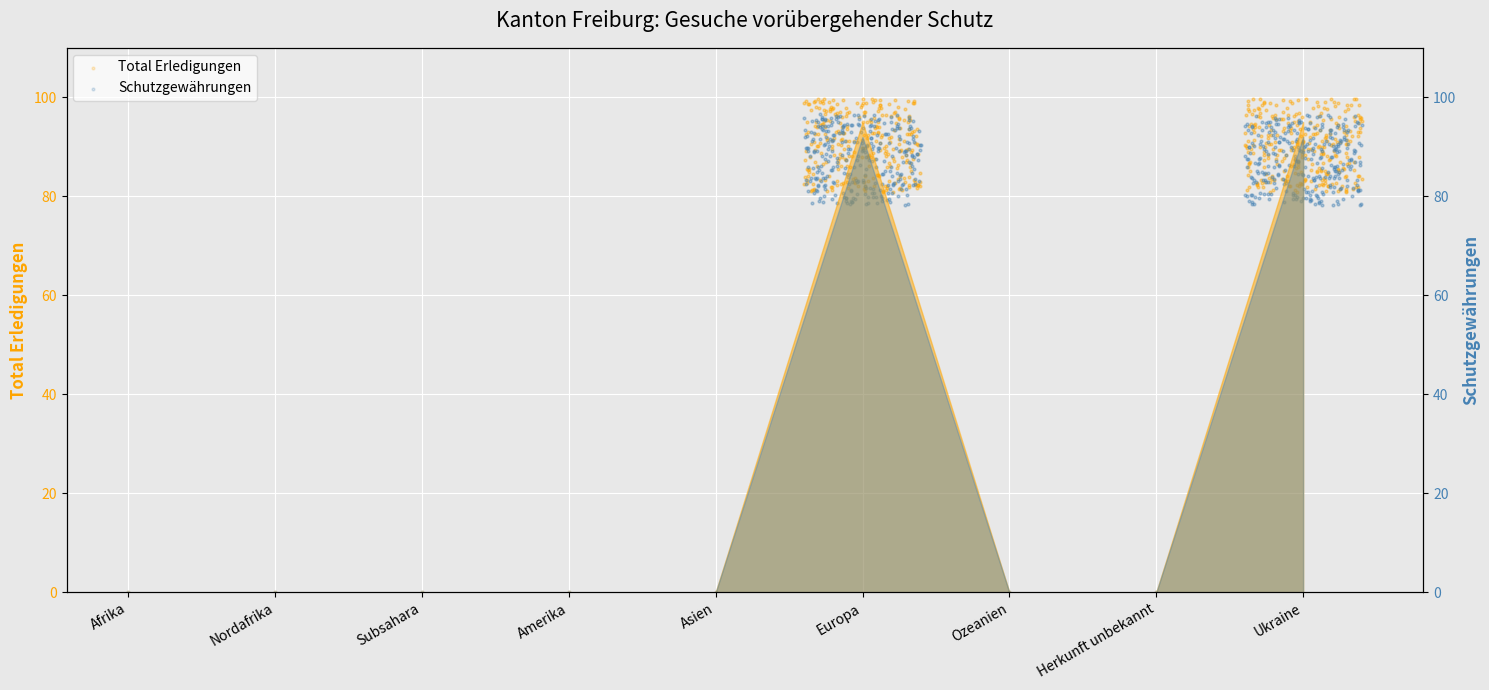

Between Ozeanien and Asien, which is larger?

Ozeanien